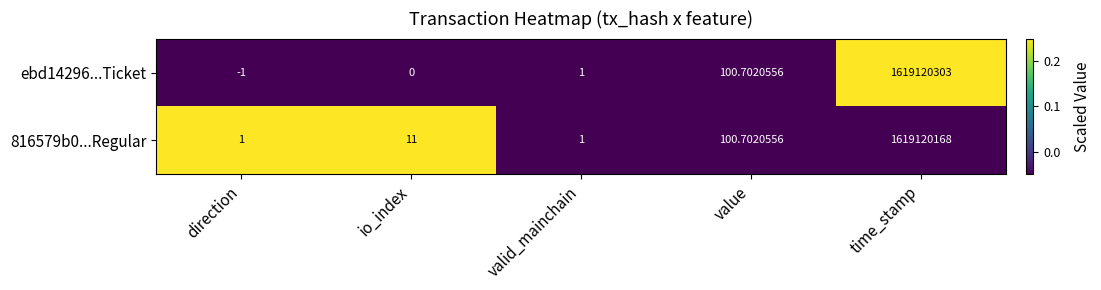

Which category has the highest value in the ebd14296...Ticket series?

time_stamp